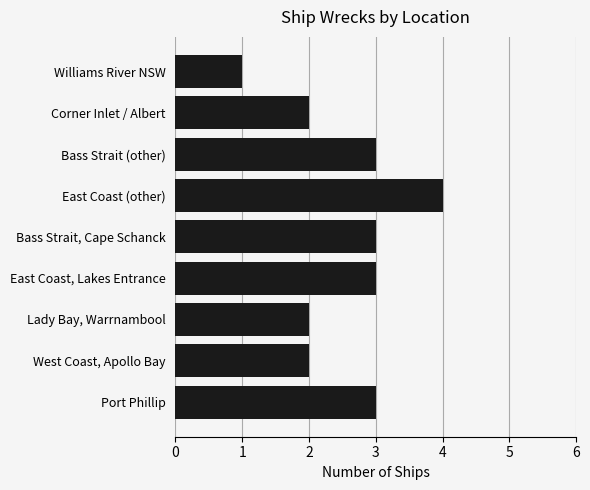

Between Lady Bay, Warrnambool and East Coast (other), which is larger?

East Coast (other)